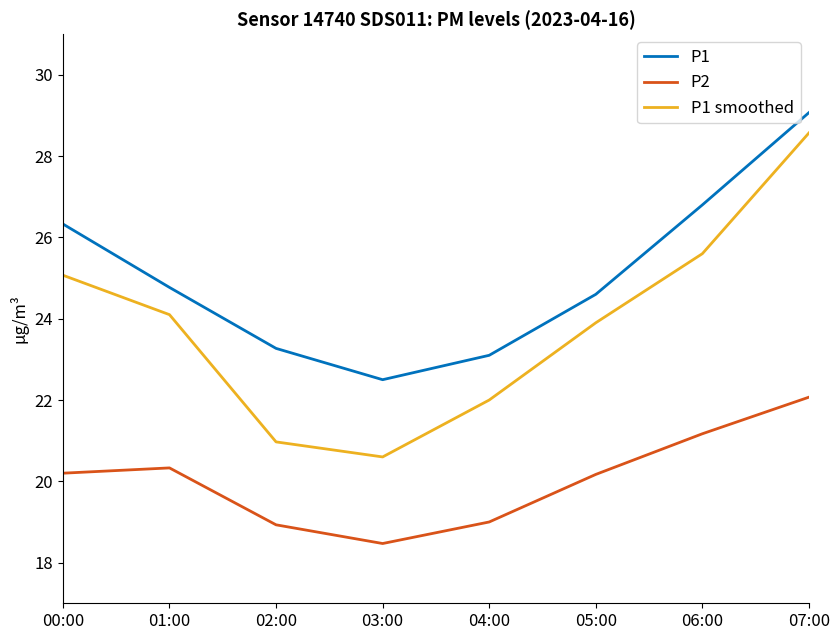

What is the difference between the P2 values at 01:00 and 04:00?

1.3